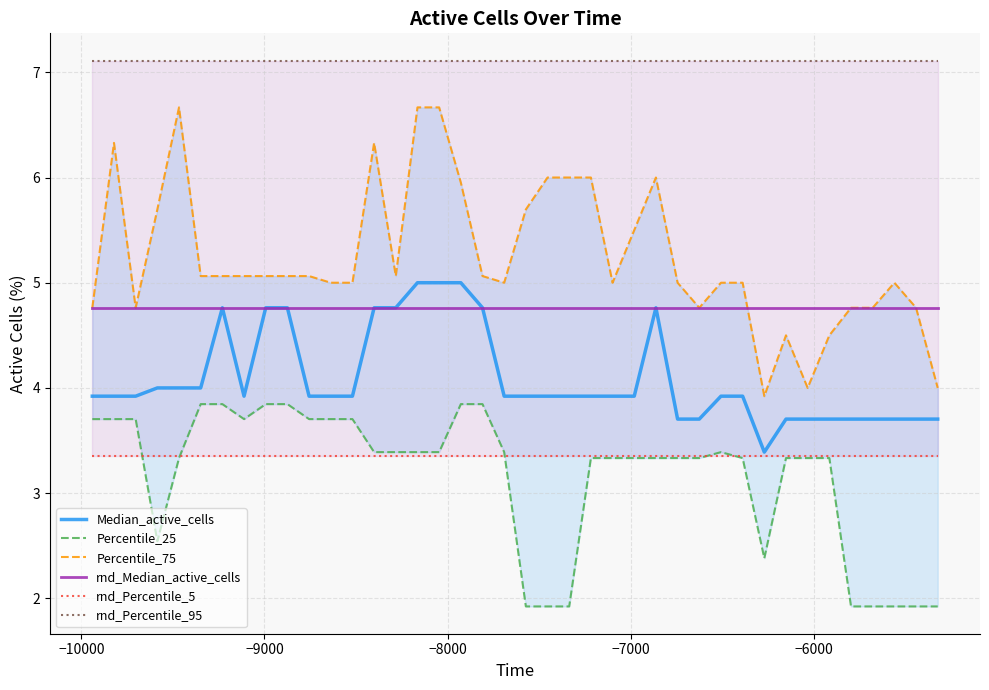

What is the maximum value for Median_active_cells?

5.0